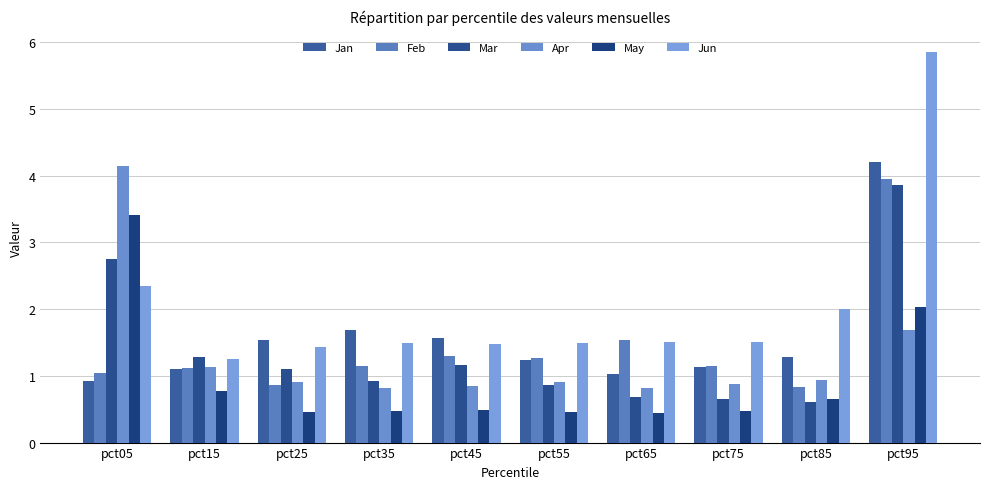

List the labels in order of Jun value, smallest first.

pct15, pct25, pct45, pct55, pct35, pct65, pct75, pct85, pct05, pct95